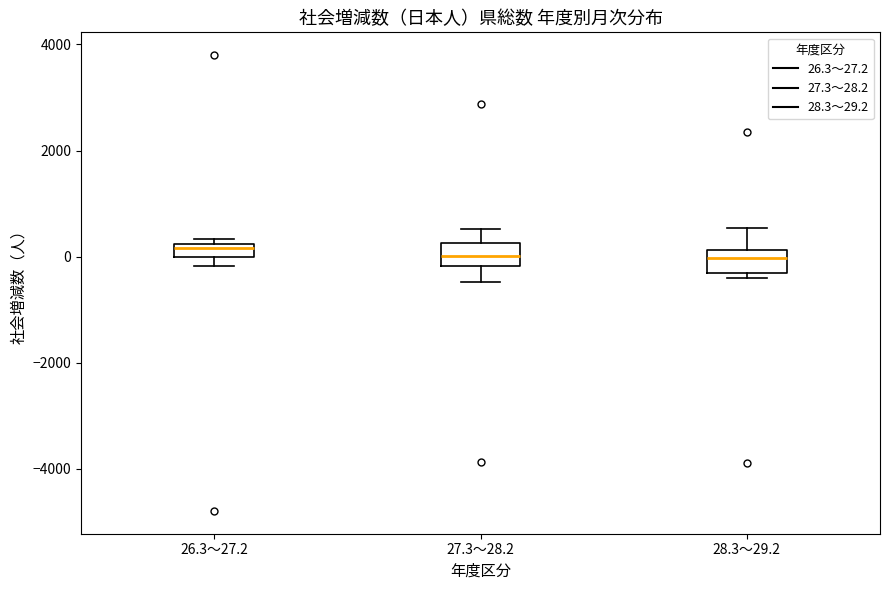

Where does the median line of the box for 27.3～28.2 sit on the y-axis? The values are not printed on the chart, so give them approximately, as read against the axis.

0